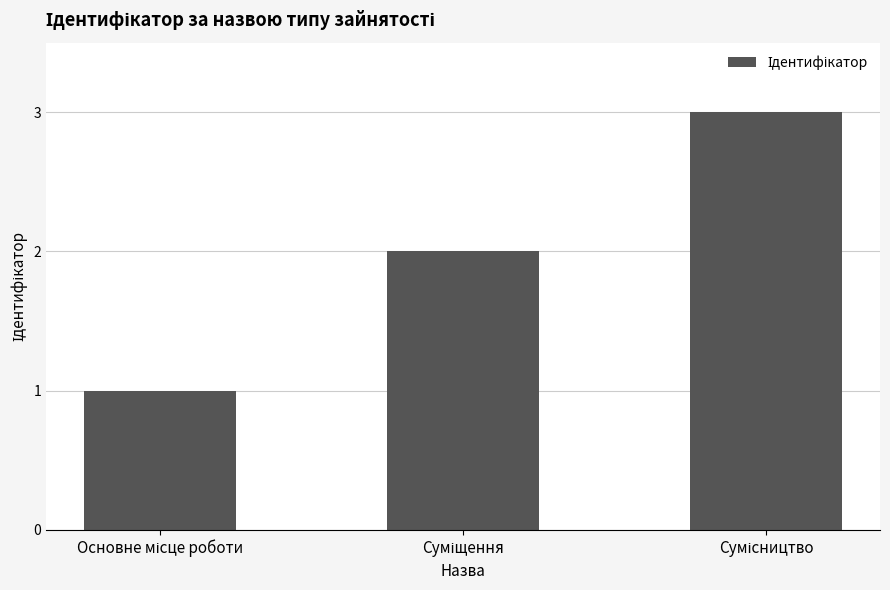

What is the maximum value shown in the chart?

3